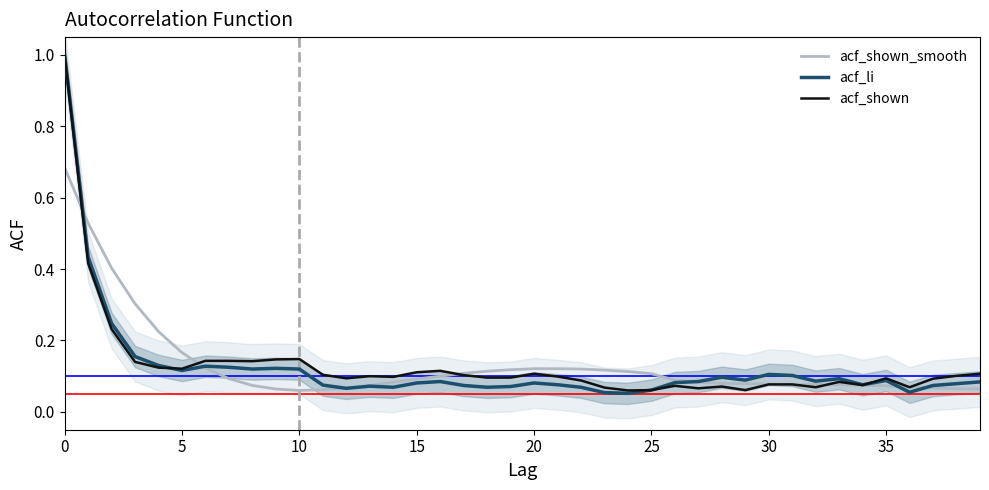

What is the difference between the maximum and minimum values in the acf_shown_smooth series?

0.6